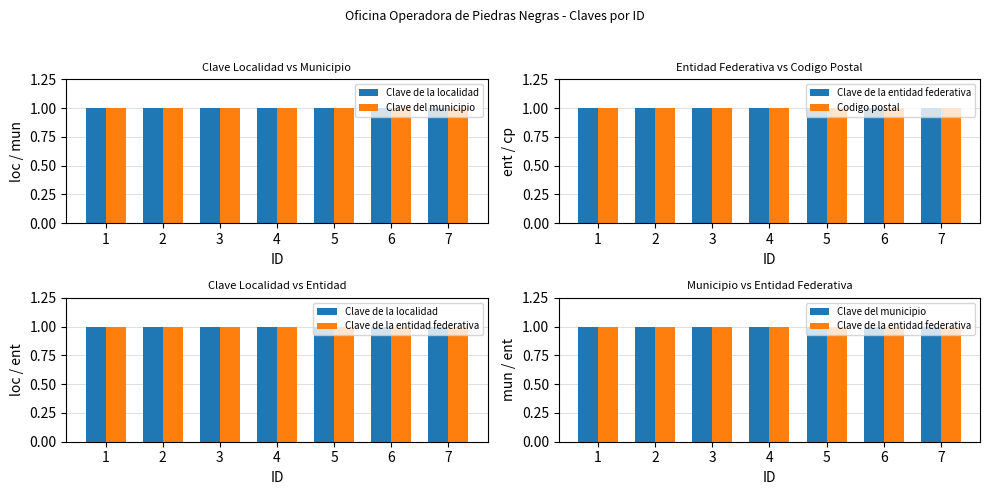

Which series has the largest total across all categories?

Código postal